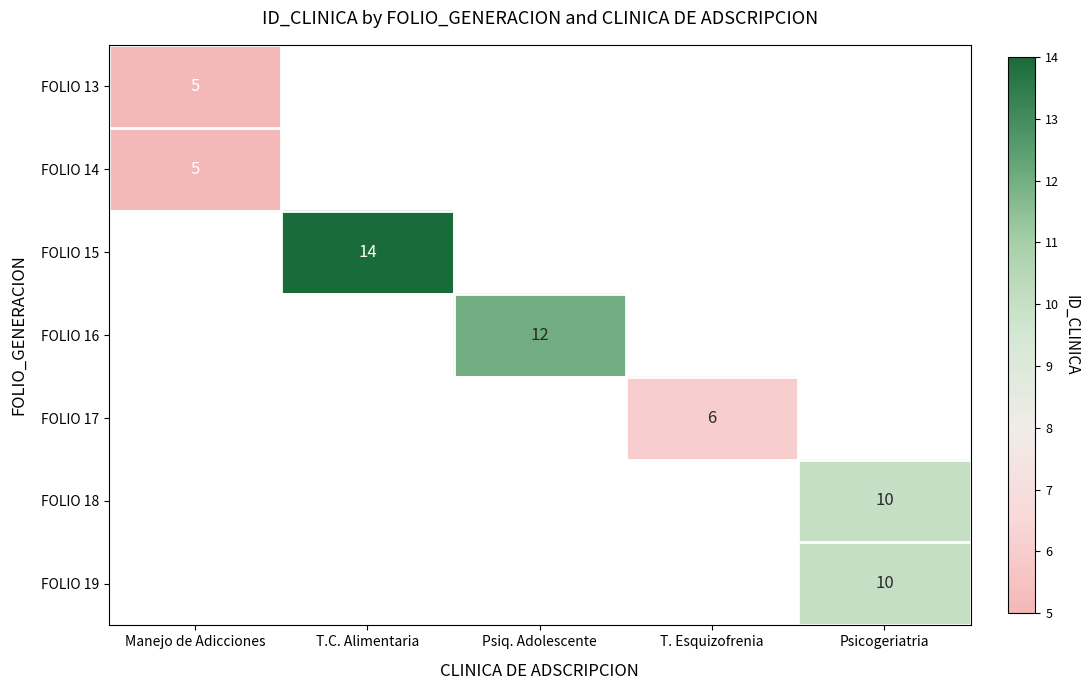

Where is FOLIO 13 nearest to the value 5?

Manejo de Adicciones